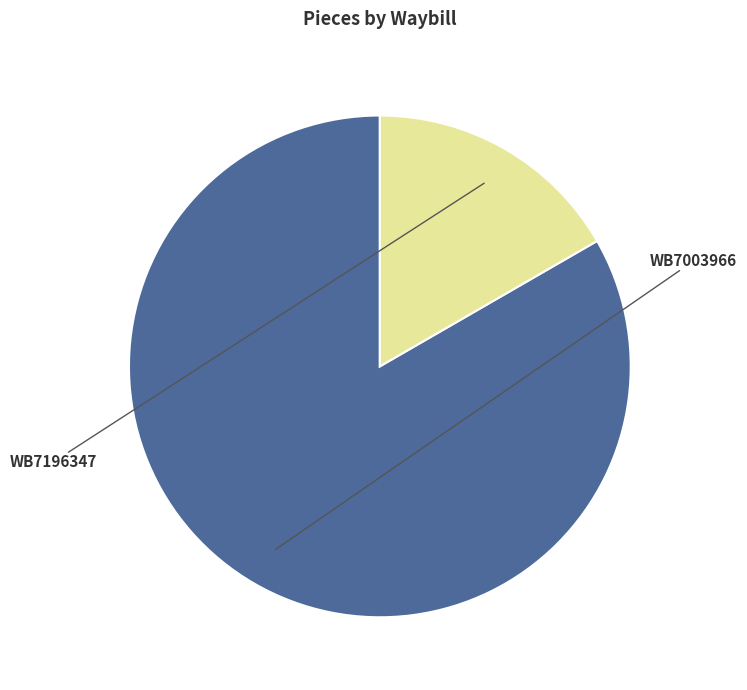

Count the number of slices in the pie.

2